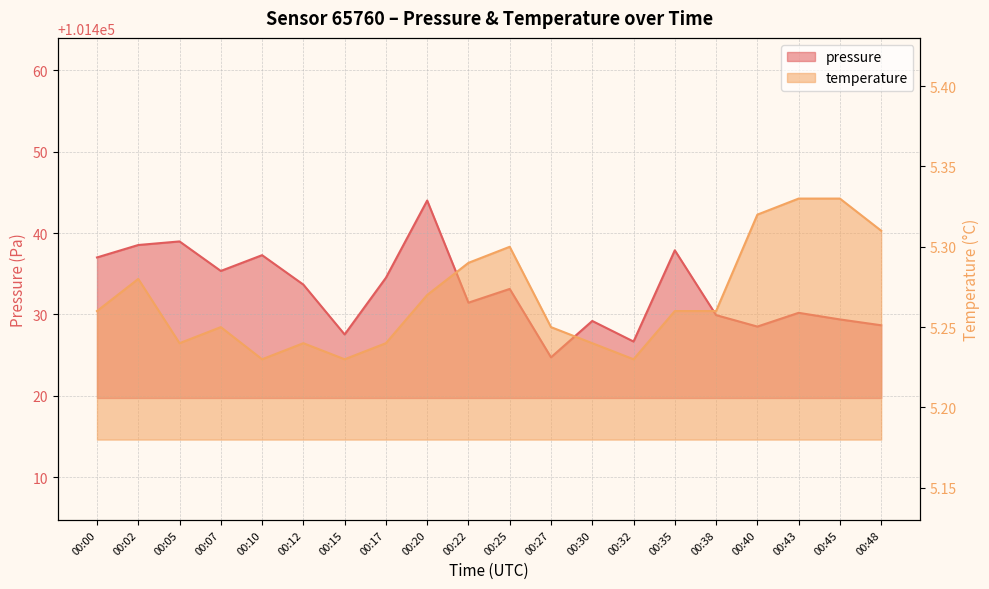

True or false: pressure has more than 1 points higher than both neighbors.

True